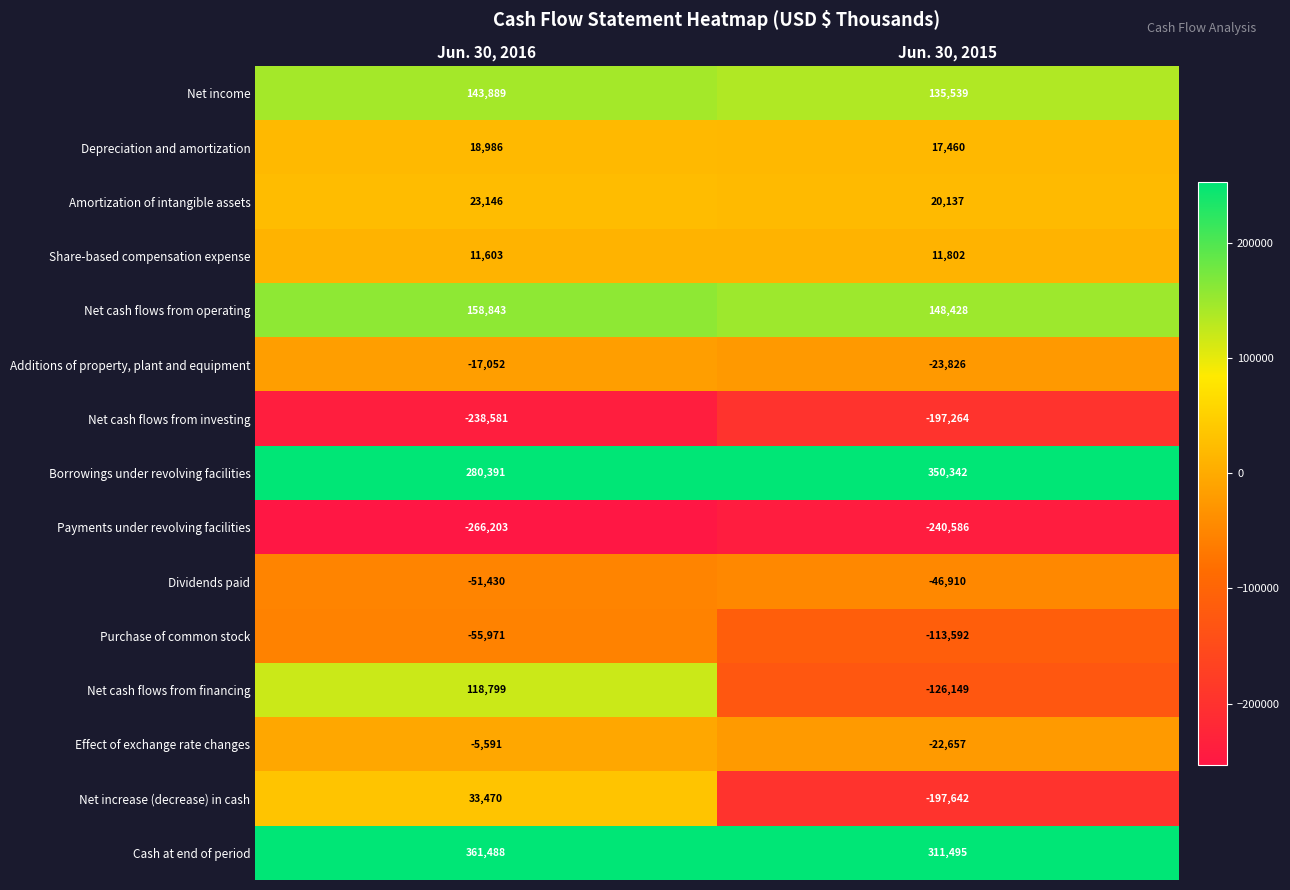

What is the maximum value shown in the chart?

361488